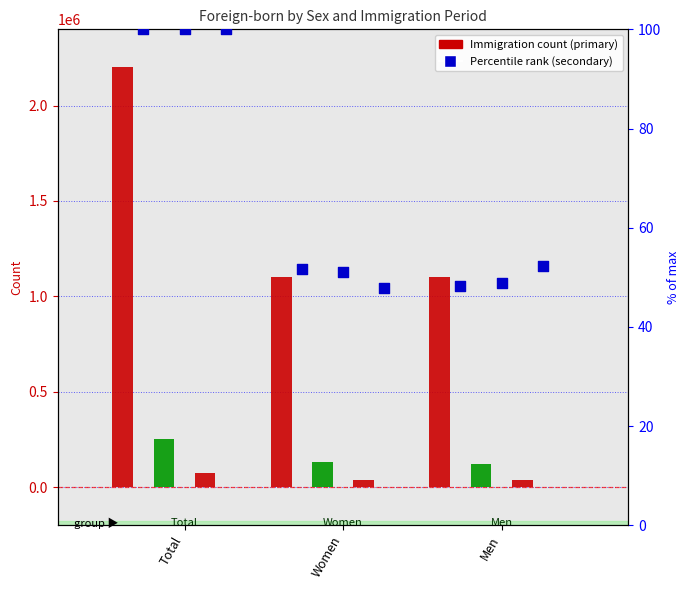

At how many categories does at least one series exceed 239254?

3